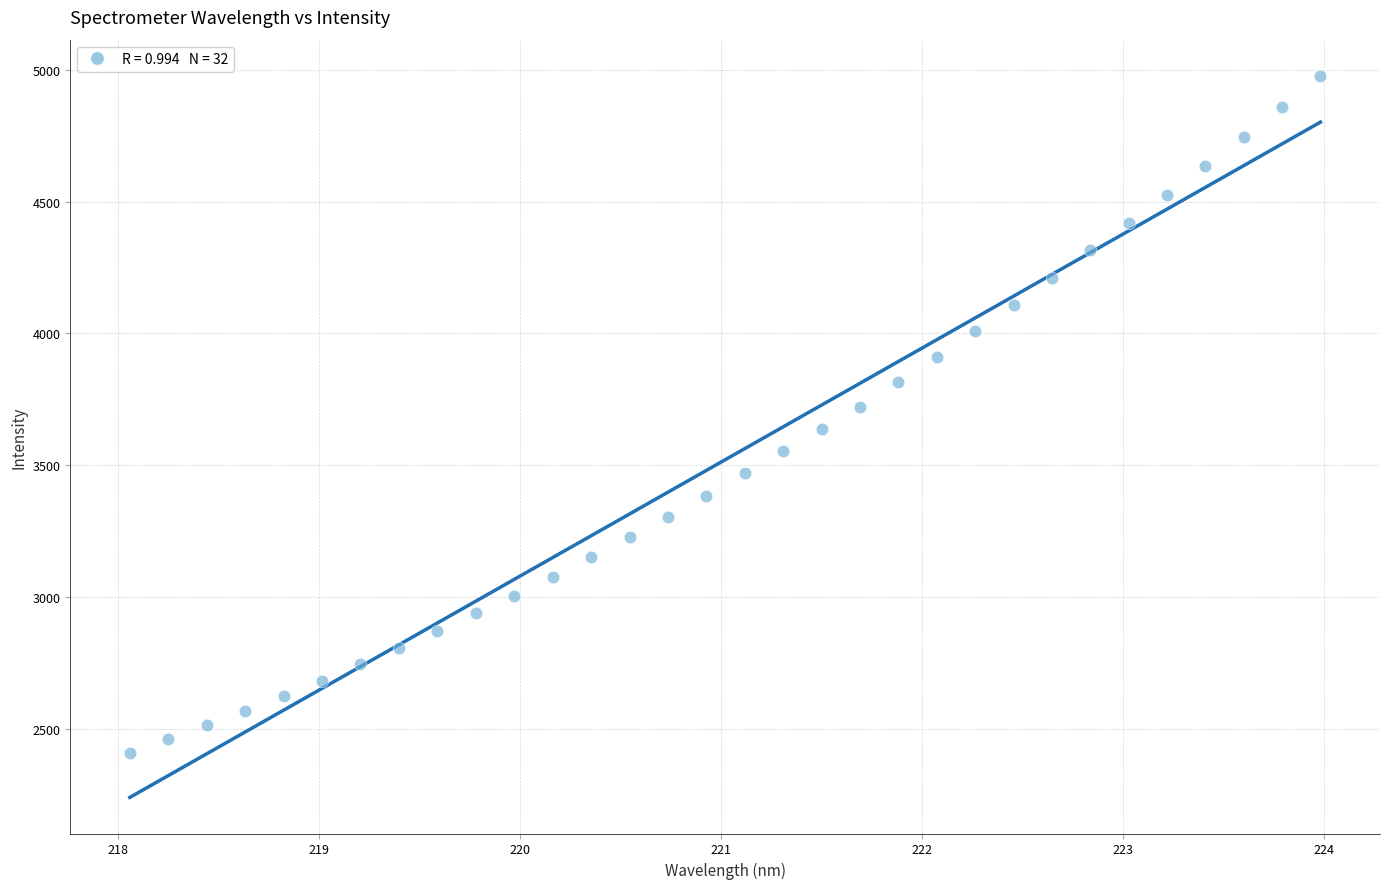

What is the range of X values (max minus min)?

5.9